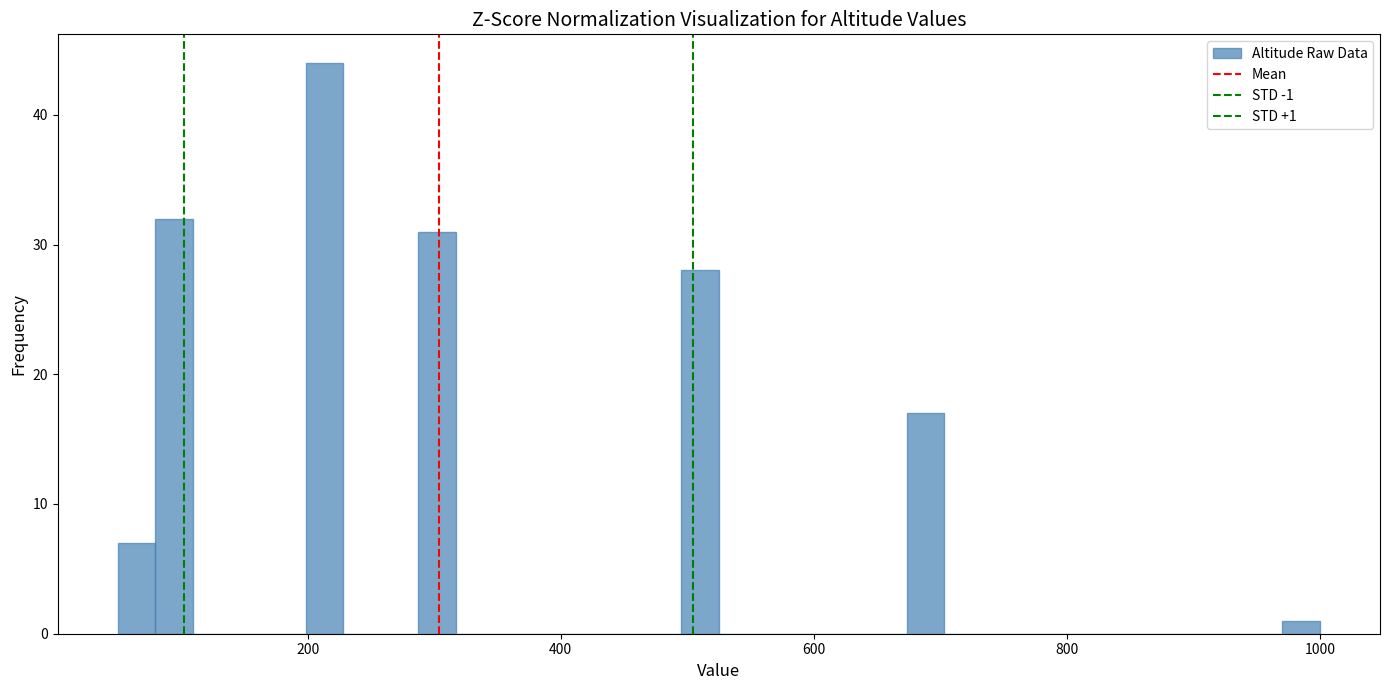

Read against the x-axis, roughly where is the centre of the tallest bar?

220